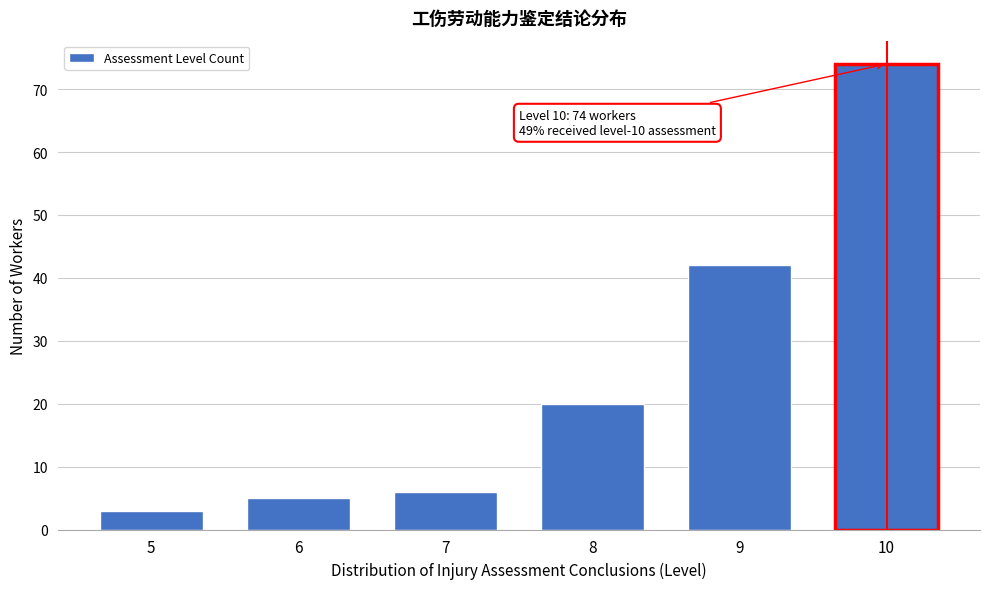

Reading left to right, what are all the values shown in this chart?

5=3	6=5	7=6	8=20	9=42	10=74